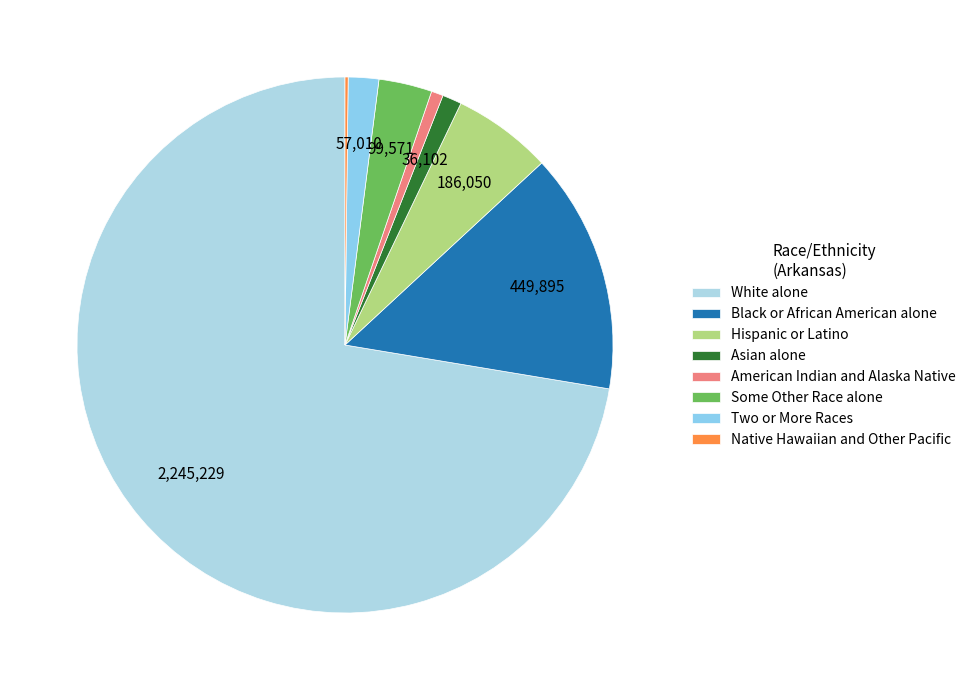

Is there a majority slice in this chart?

Yes